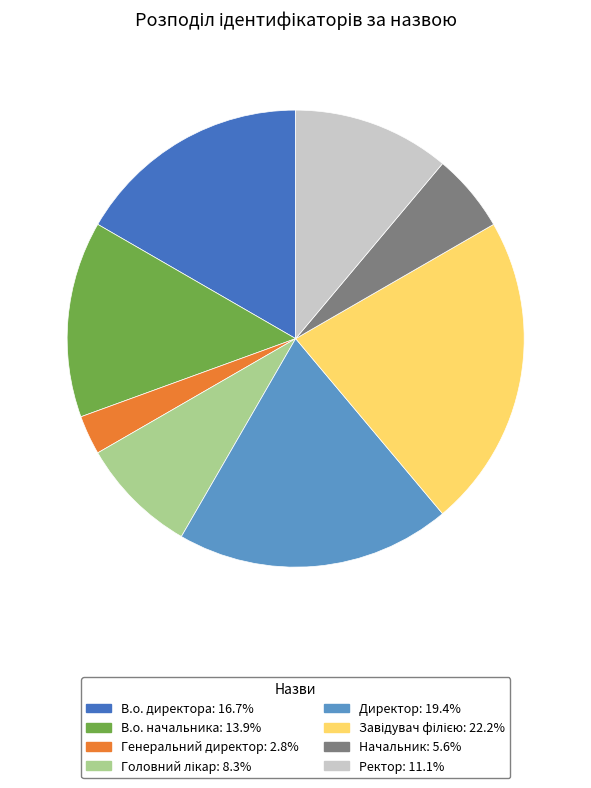

What is the smallest slice in the pie chart?

Генеральний директор